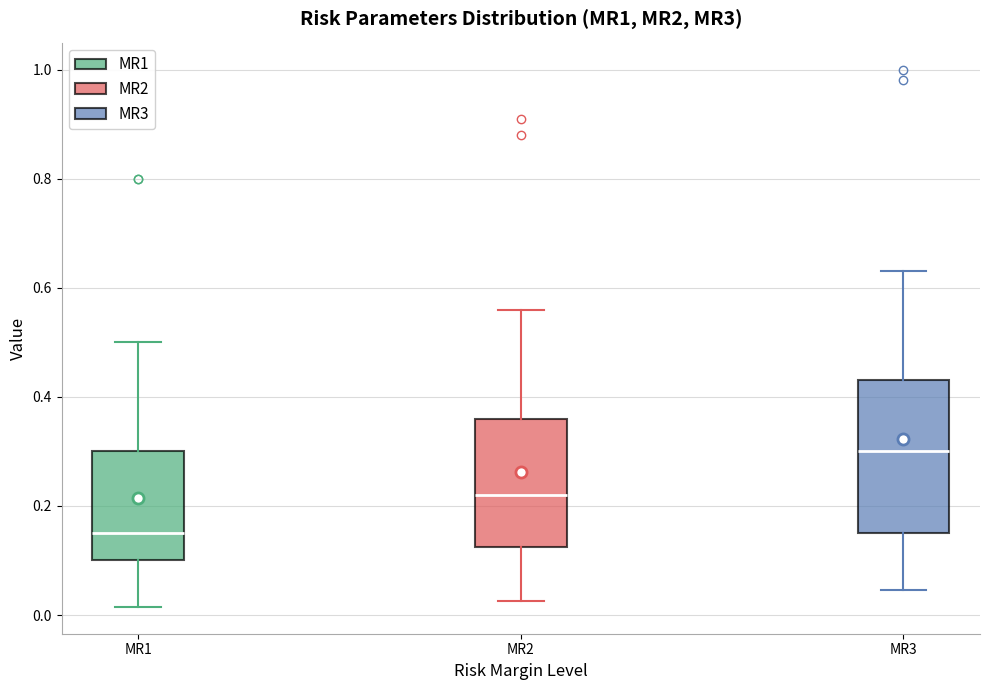

Which box's median line is the highest?

MR3